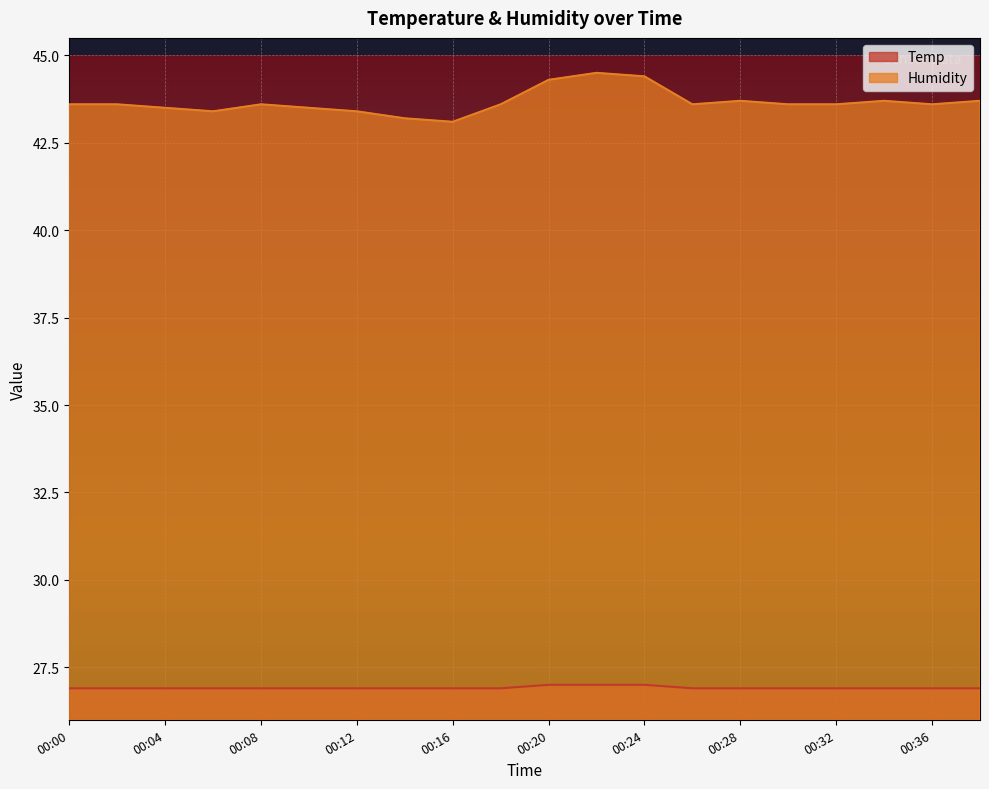

Which series changed the most between 00:02 and 00:30?

Temp